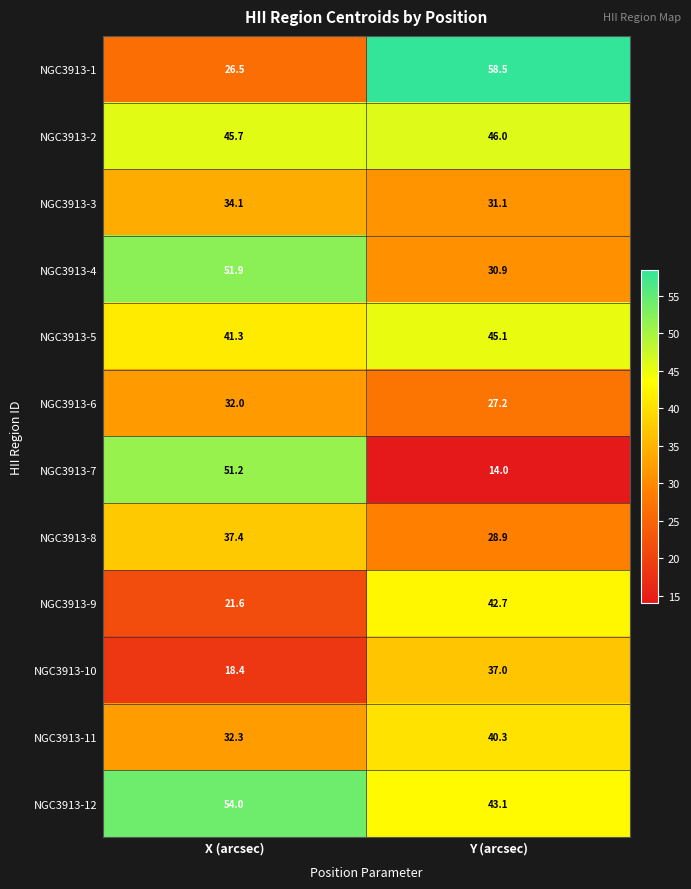

How many distinct data groups are displayed?

12